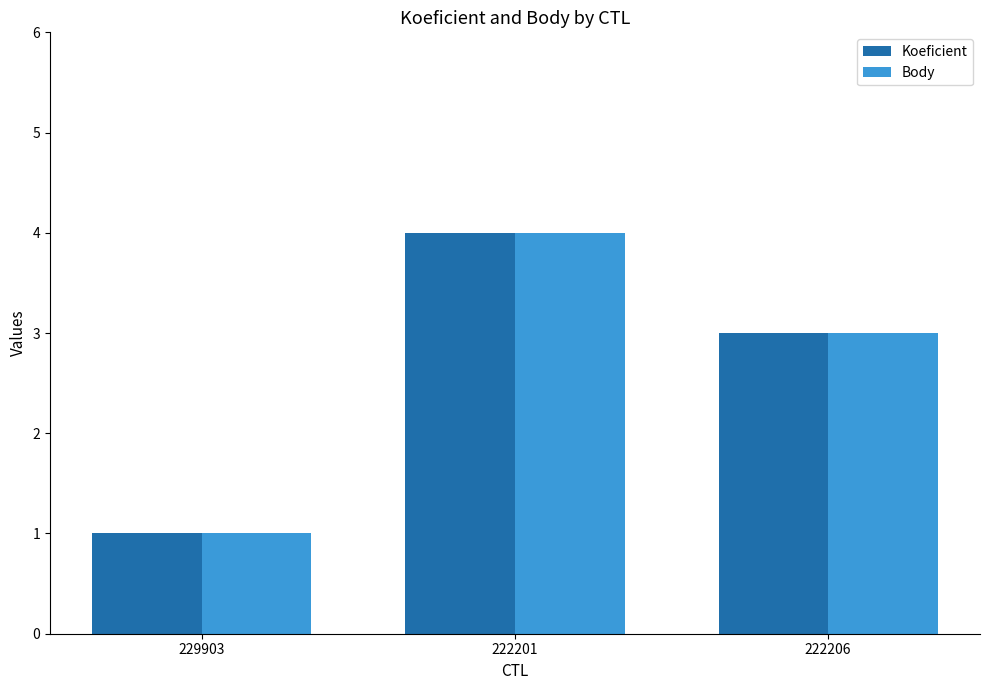

List the labels in order of Body value, smallest first.

229903, 222206, 222201